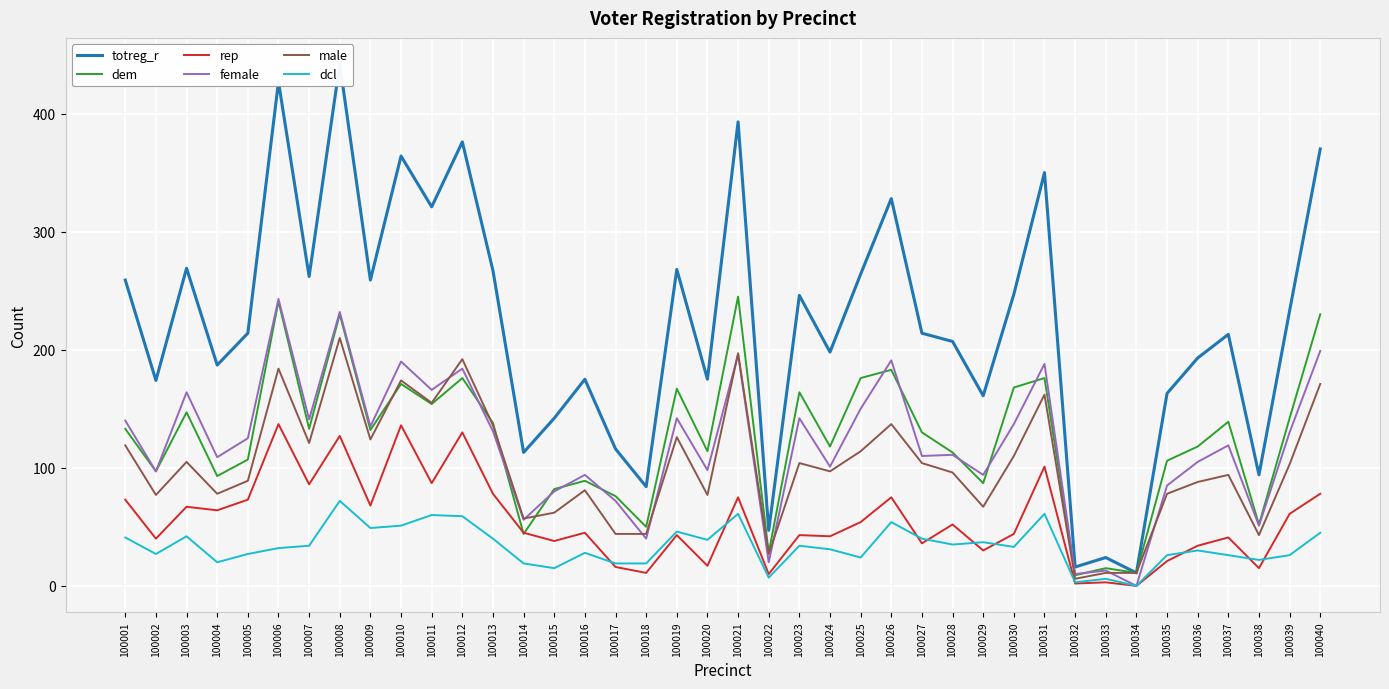

Is the value of totreg_r at 100040 greater than the value of dcl at 100002?

Yes